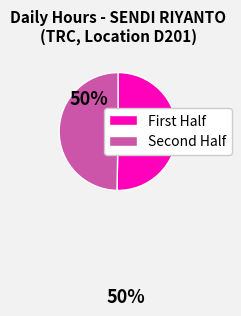

What is the majority slice?

First Half